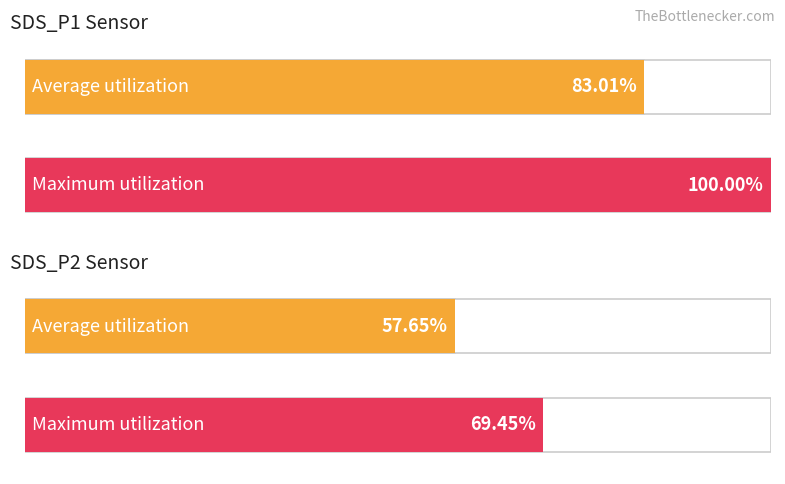

How many bars are there in each group?

2